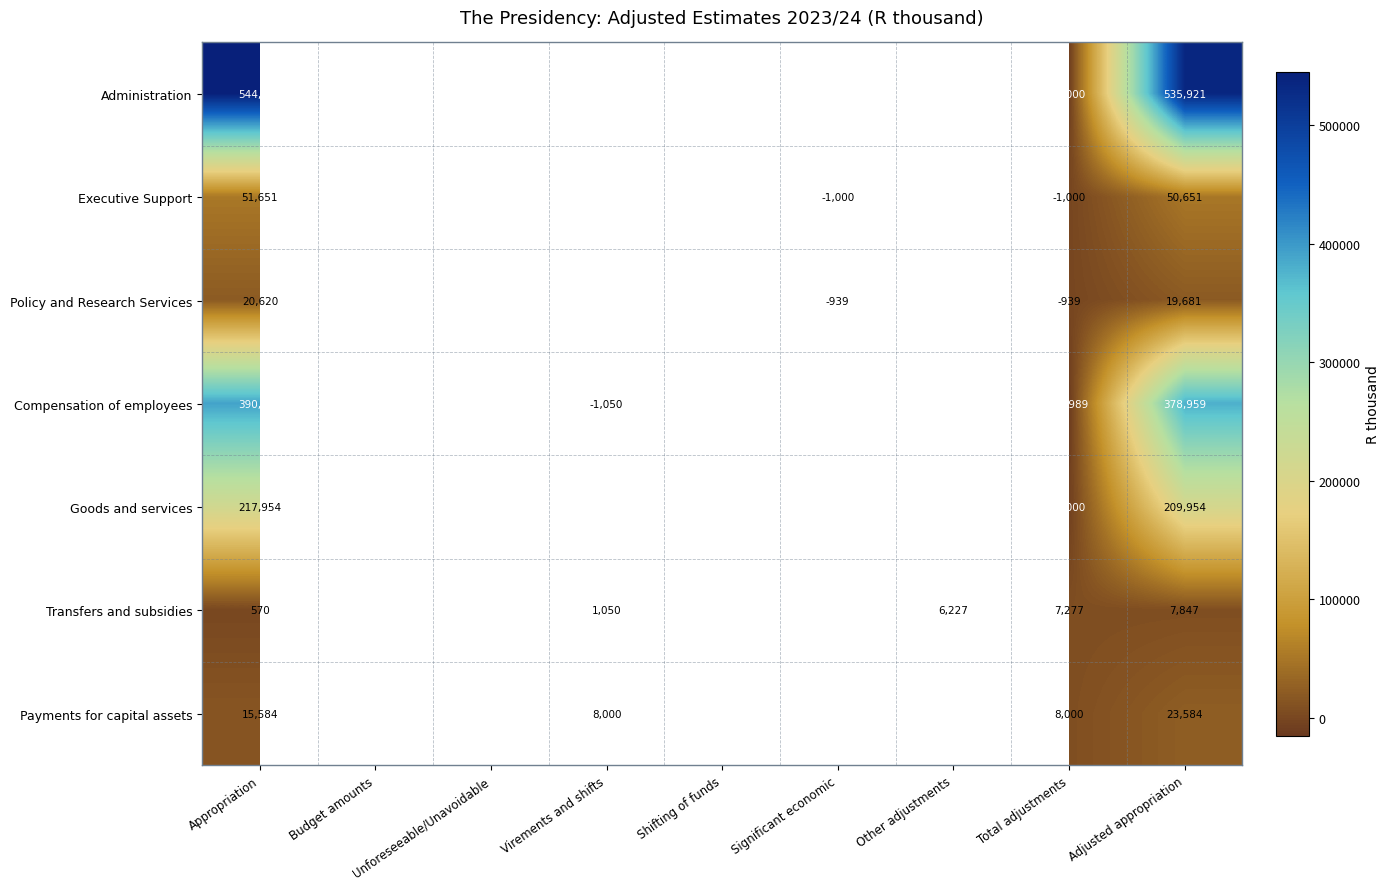

What is the greatest value displayed?

544921.0